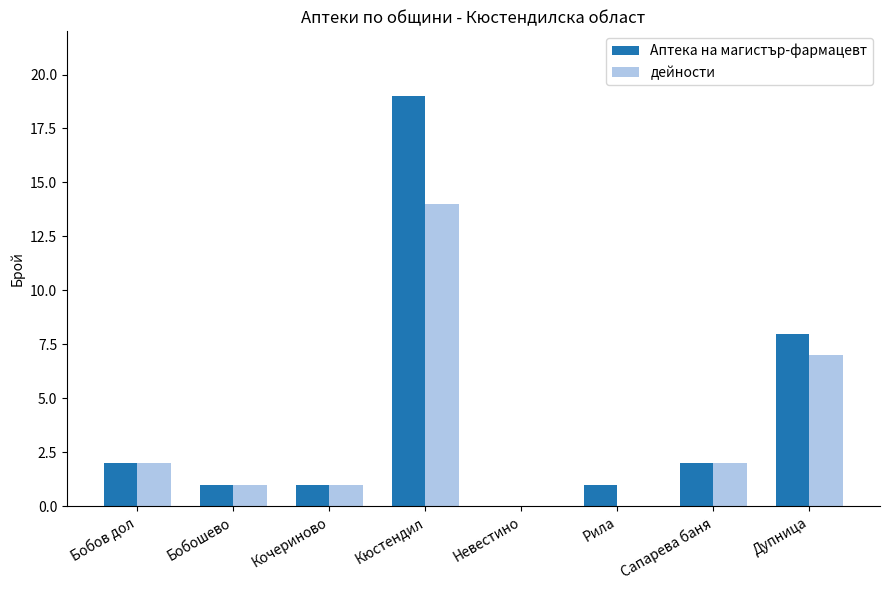

How many groups of bars are there?

8